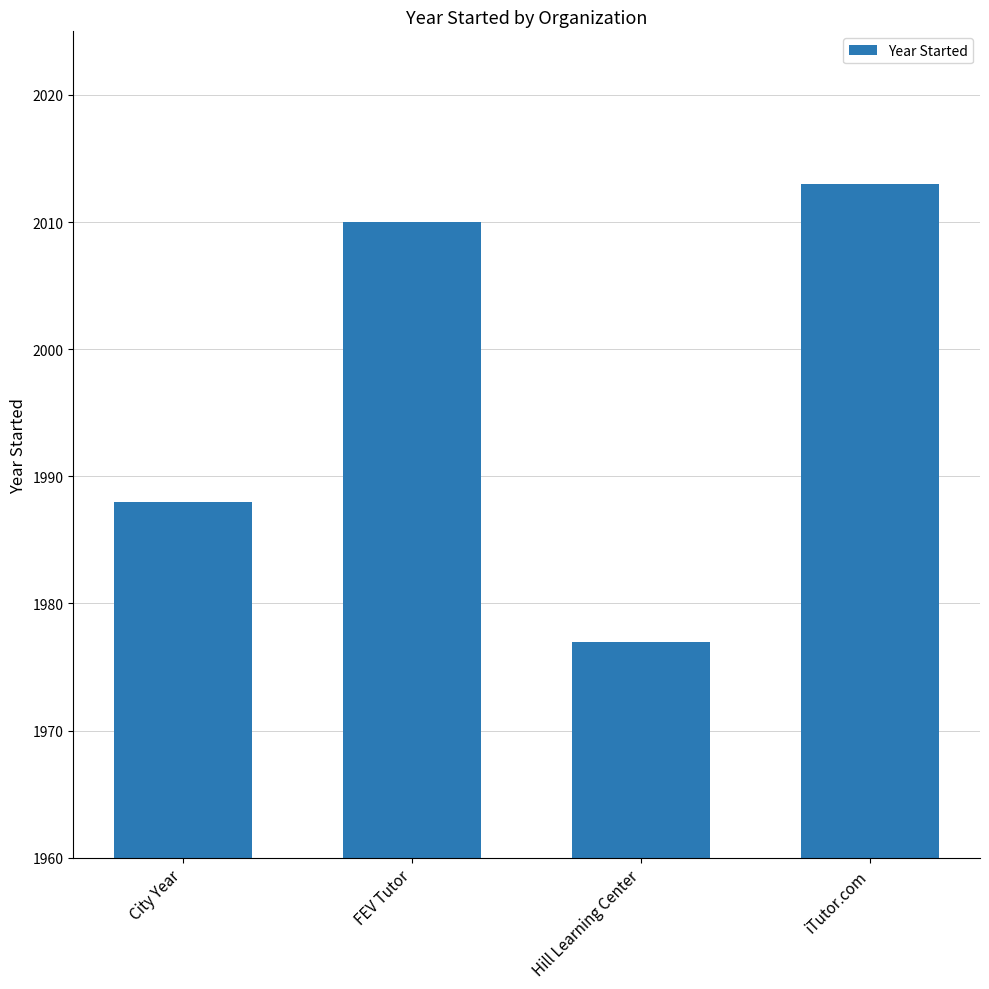

What is the label of the 2nd bar from the right?

Hill Learning Center